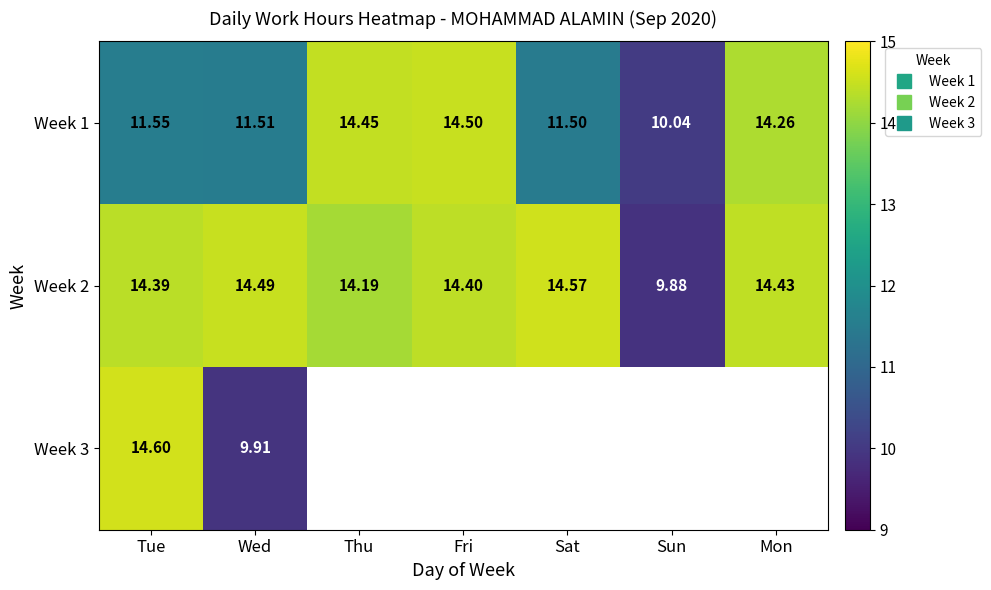

The value of Week 2 at Mon is 14.4. True or false?

True